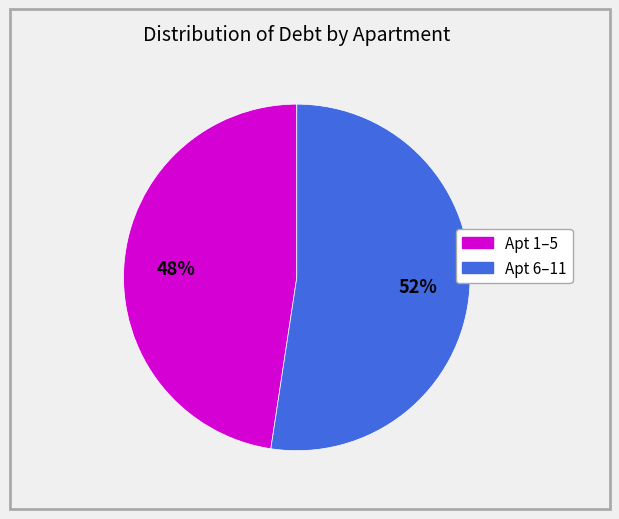

Does any single category account for the majority?

Yes